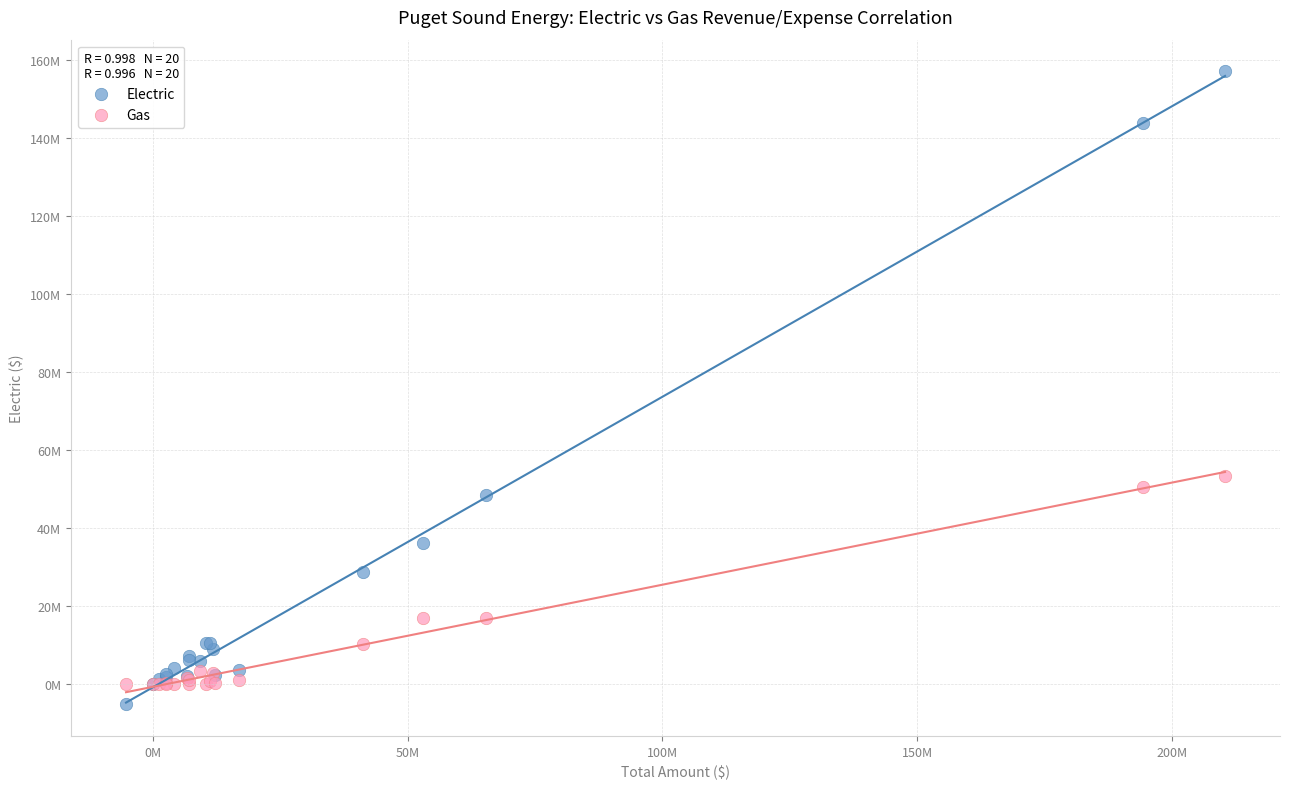

Which series contains the highest Y value?

Electric